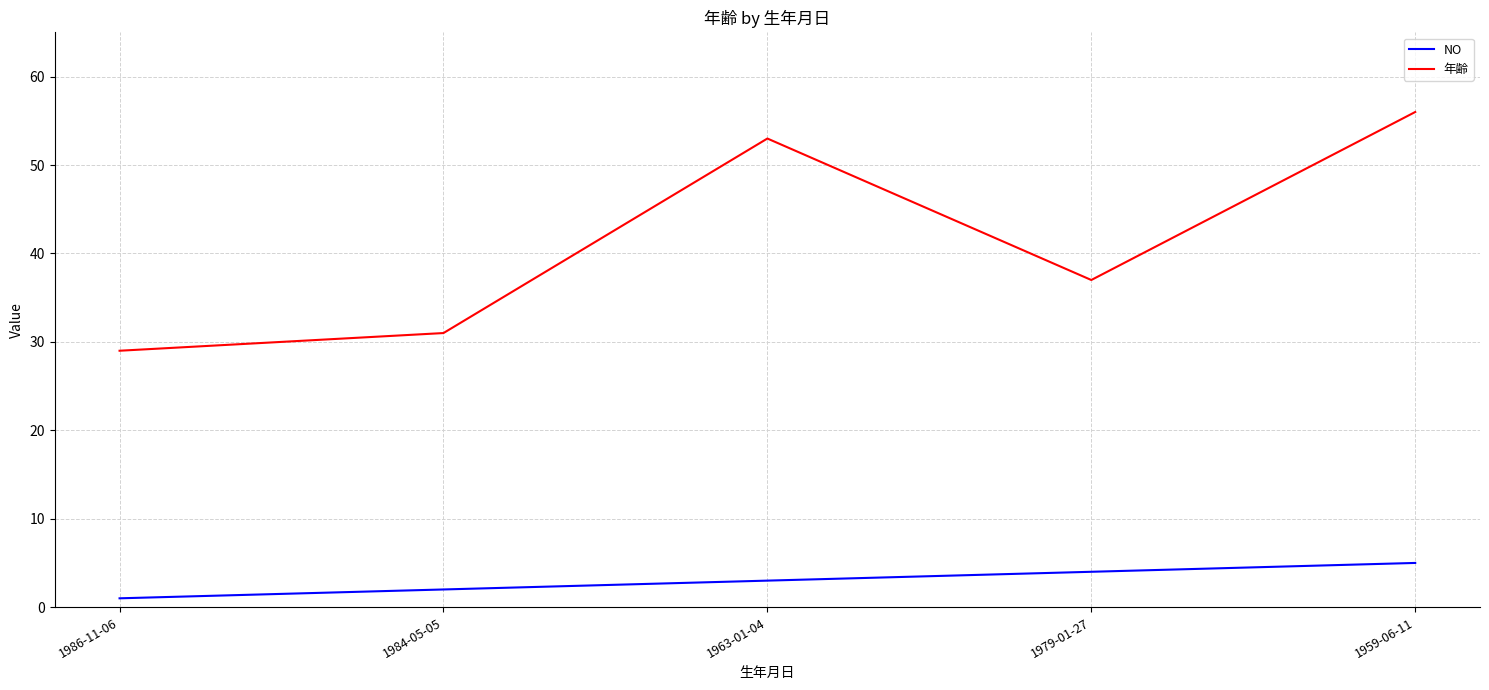

Reading right to left, list all the values displayed in this chart.

NO: 5	4	3	2	1
年齢: 56	37	53	31	29